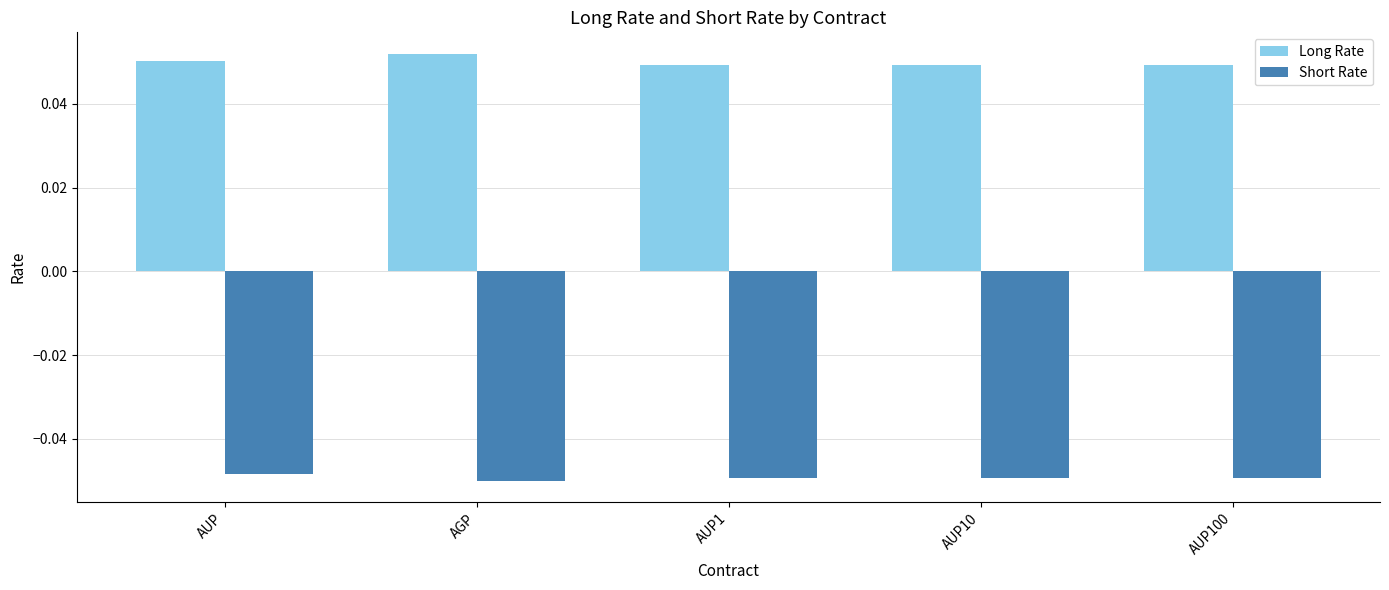

Are the bars horizontal?

No